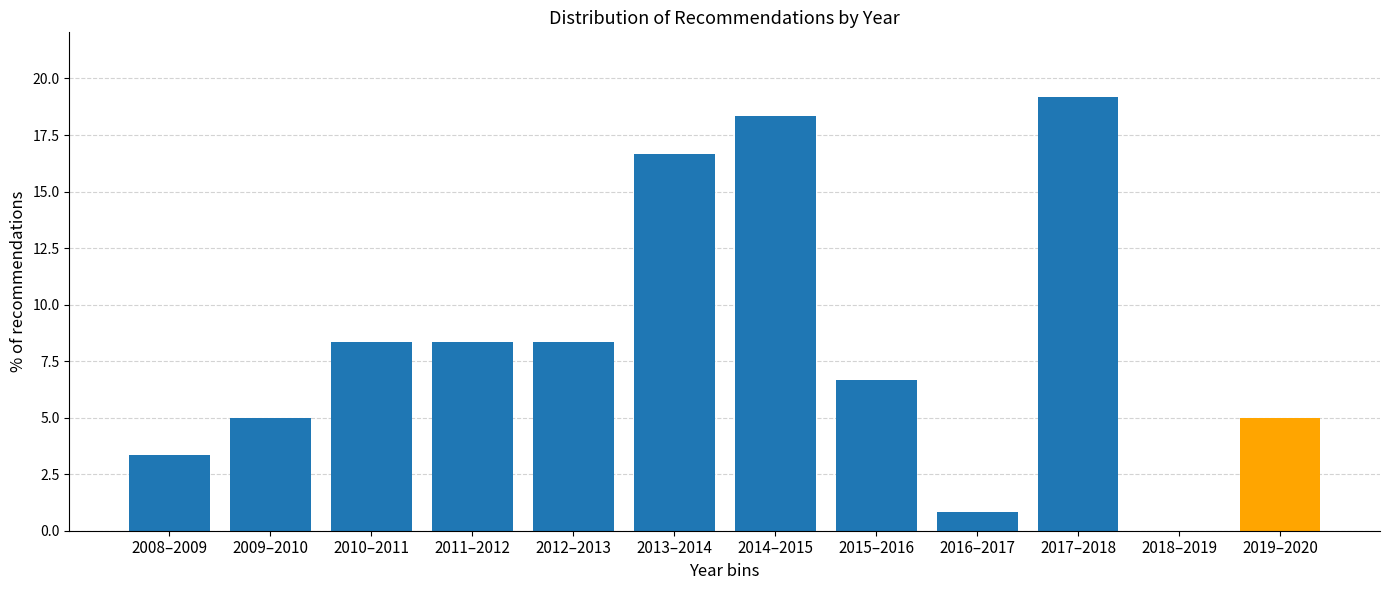

Reading right to left, list all the values displayed in this chart.

2019–2020=5.0	2018–2019=0.0	2017–2018=19.2	2016–2017=0.8	2015–2016=6.7	2014–2015=18.3	2013–2014=16.7	2012–2013=8.3	2011–2012=8.3	2010–2011=8.3	2009–2010=5.0	2008–2009=3.3